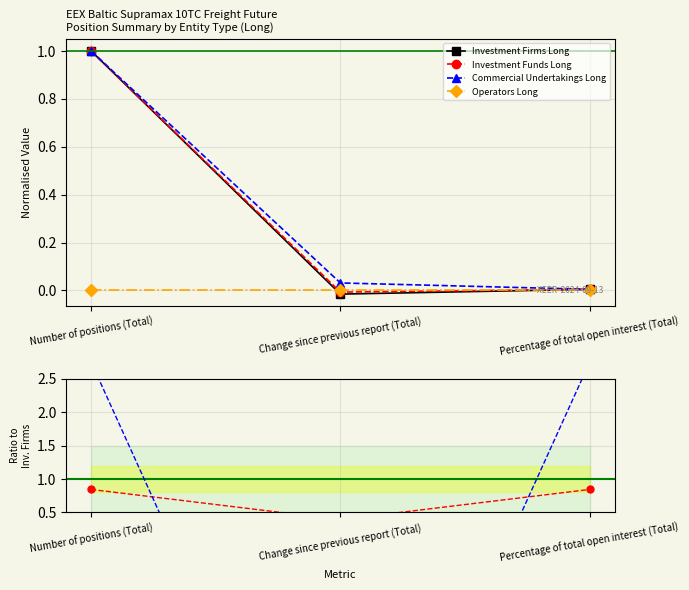

At which label is Operators Long closest to 0?

Number of positions (Total)